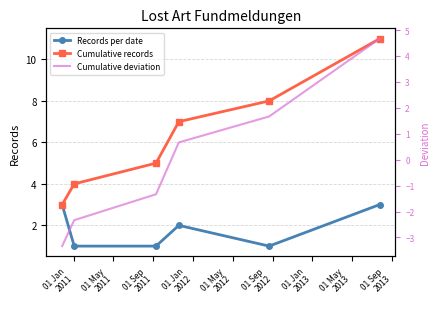

How many data points in Records per date are above 2?

2